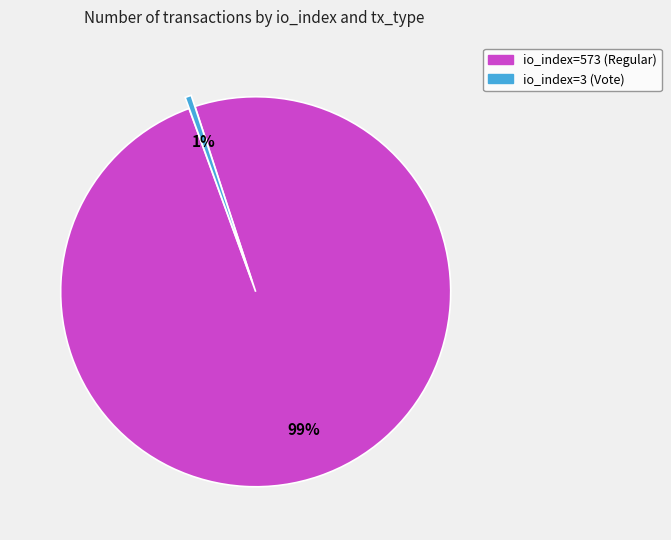

To the nearest percent, what is the average slice percentage?

50%